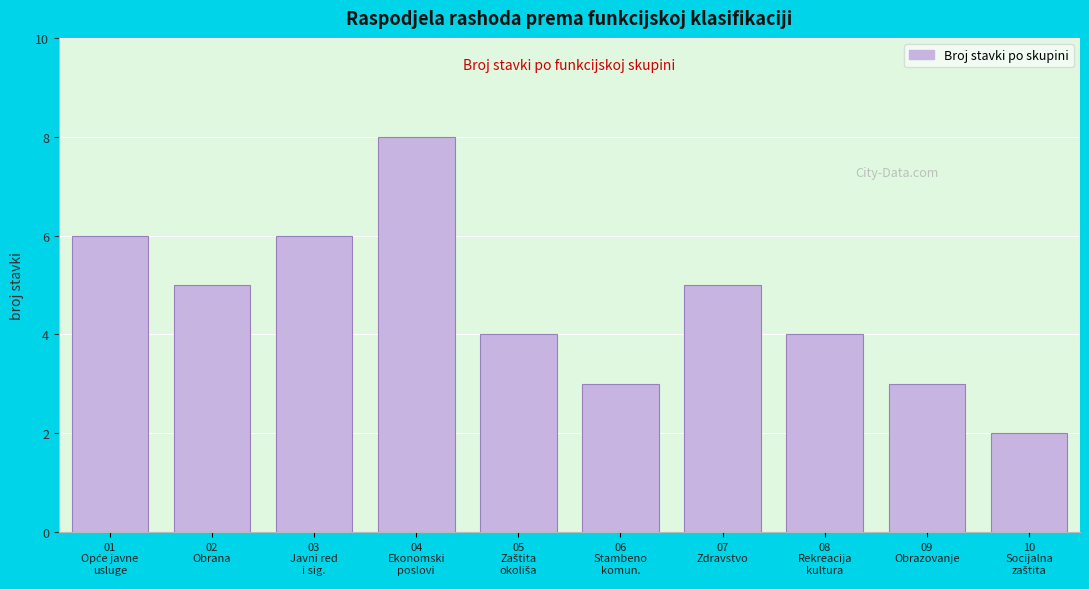

Reading left to right, what are all the values shown in this chart?

6	5	6	8	4	3	5	4	3	2